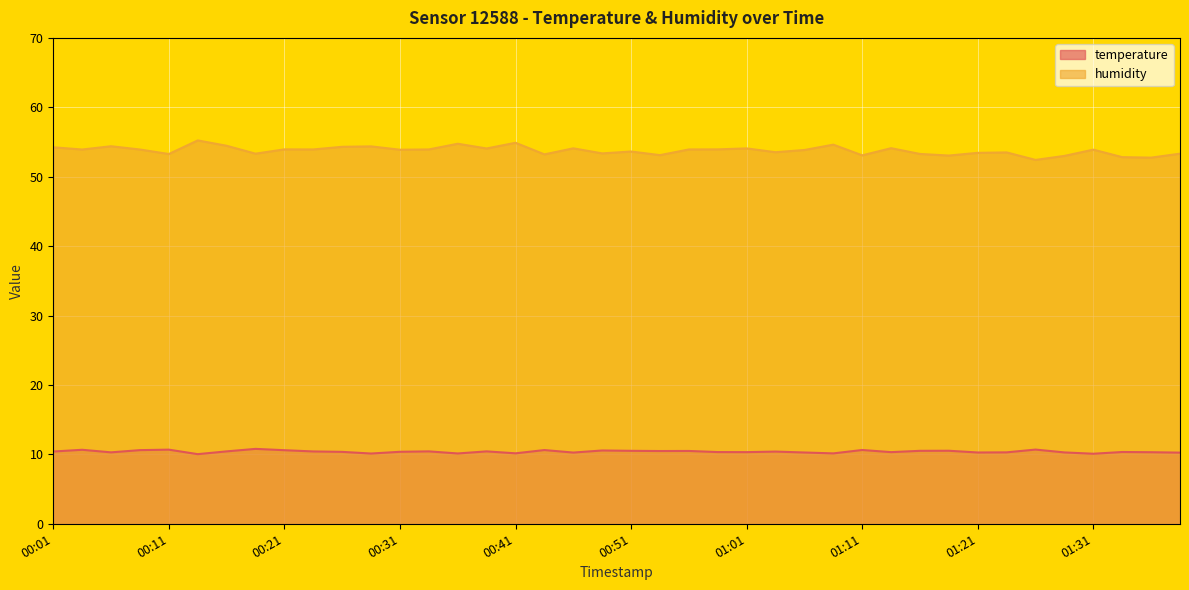

What is the value of the temperature point at the 38th from the left?

10.3